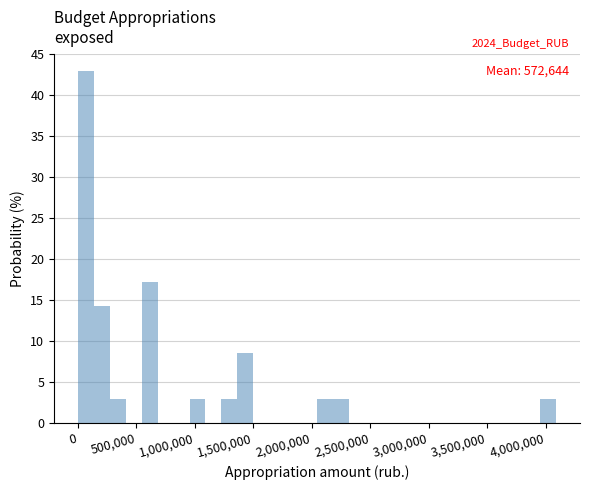

Read against the x-axis, roughly where is the centre of the tallest bar?

50000